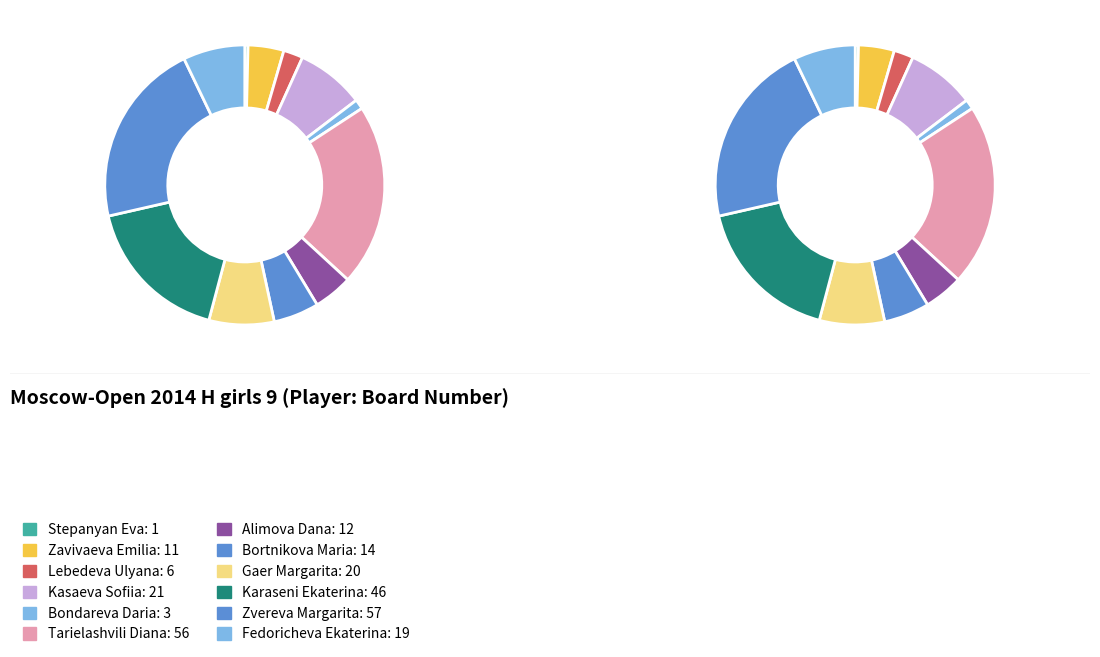

What is the total percentage of Bondareva Daria and Lebedeva Ulyana?

3.4%